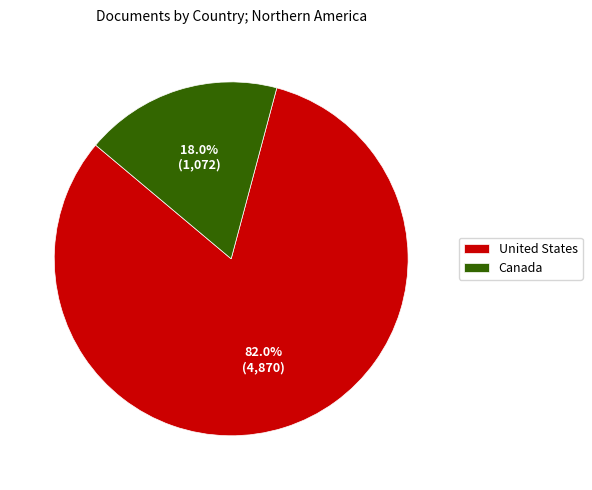

What is the largest slice in the pie chart?

United States